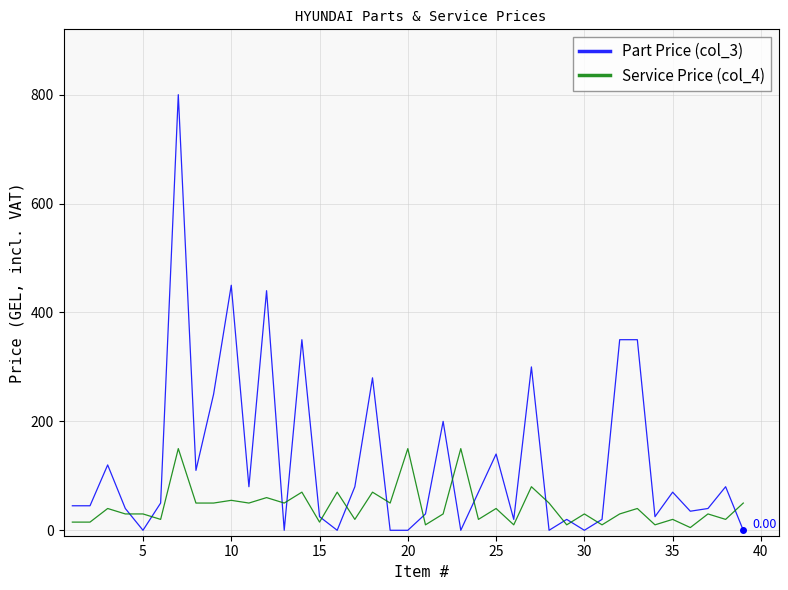

Which series has the largest range (max minus min)?

Part Price (col_3)